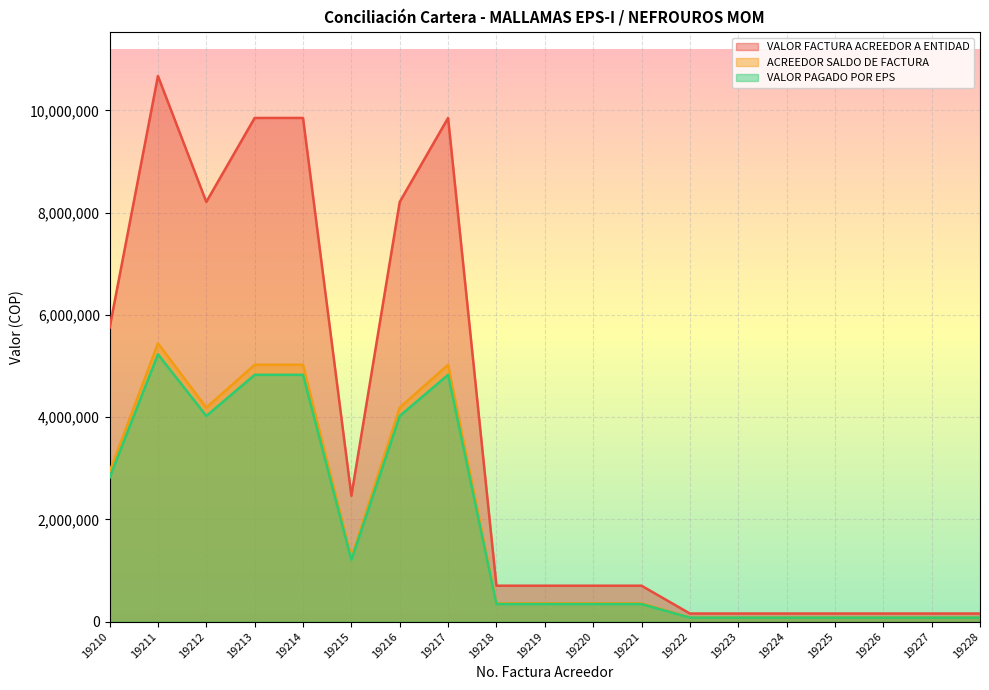

Count the number of data series in this chart.

3